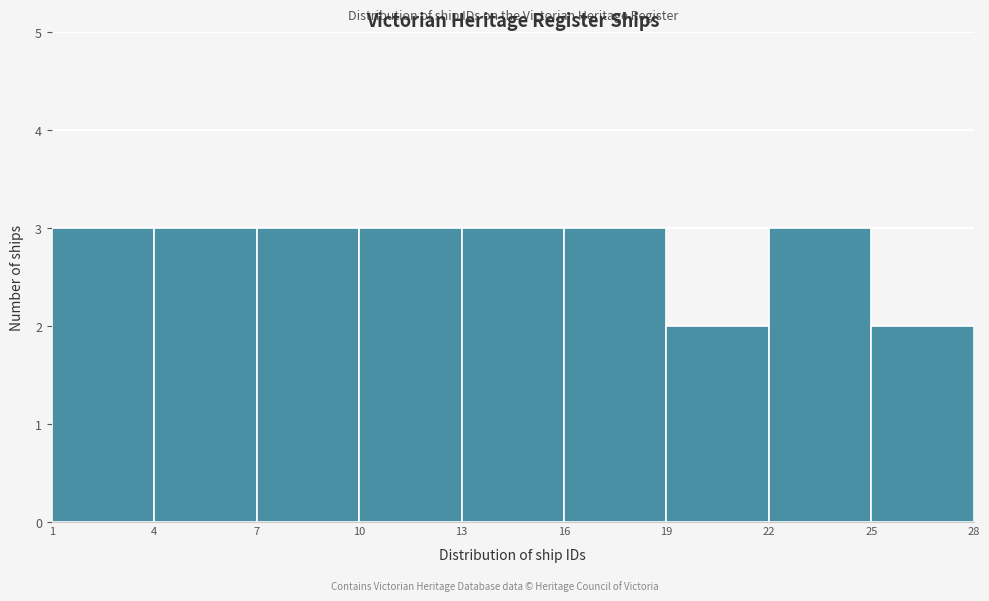

Reading left to right, transcribe this chart: for each bar, give the range it covers on the x-axis and its height. The values are not printed on the chart, so give them approximately, as read against the axis.

1 to 4: 3
4 to 7: 3
7 to 10: 3
10 to 13: 3
13 to 16: 3
16 to 19: 3
19 to 22: 2
22 to 25: 3
25 to 28: 2